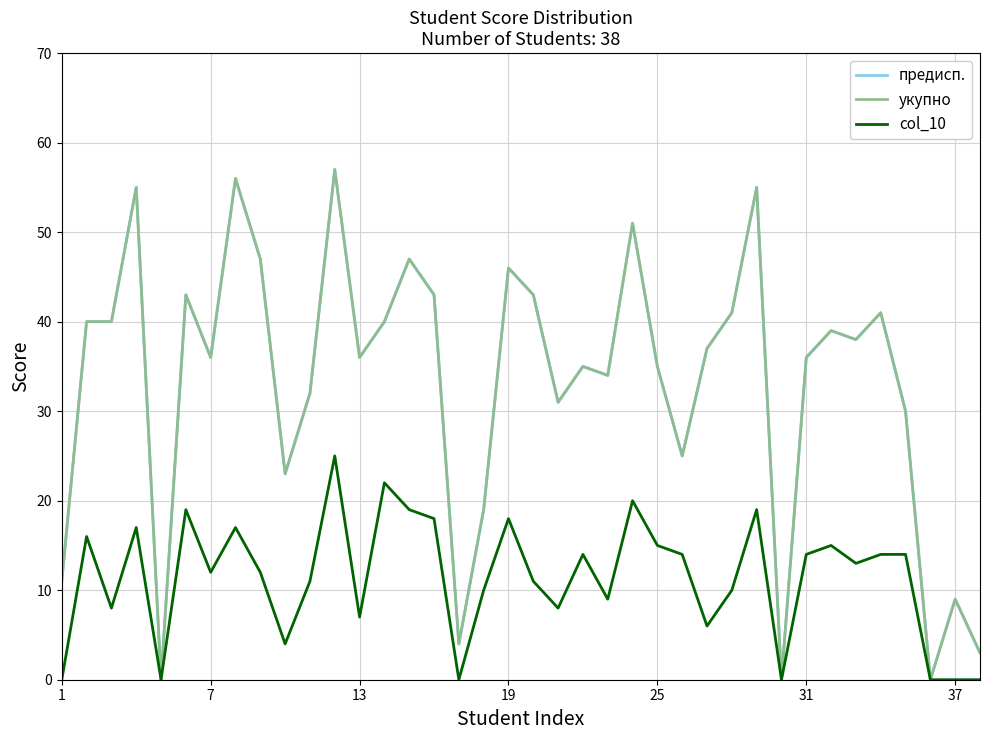

Reading left to right, what are all the values shown in this chart?

предисп.: 11	40	40	55	0	43	36	56	47	23	32	57	36	40	47	43	4	19	46	43	31	35	34	51	35	25	37	41	55	0	36	39	38	41	30	0	9	3
укупно: 11	40	40	55	0	43	36	56	47	23	32	57	36	40	47	43	4	19	46	43	31	35	34	51	35	25	37	41	55	0	36	39	38	41	30	0	9	3
col_10: 0	16	8	17	0	19	12	17	12	4	11	25	7	22	19	18	0	10	18	11	8	14	9	20	15	14	6	10	19	0	14	15	13	14	14	0	0	0